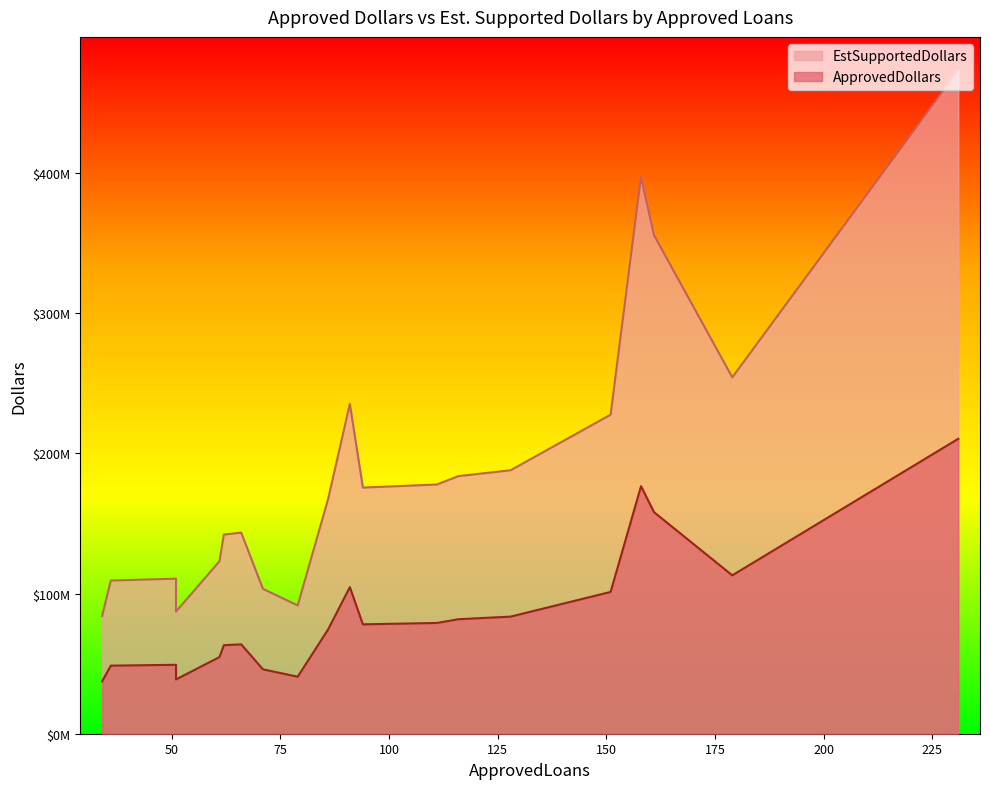

Which has a higher value, 161 or 91?

161